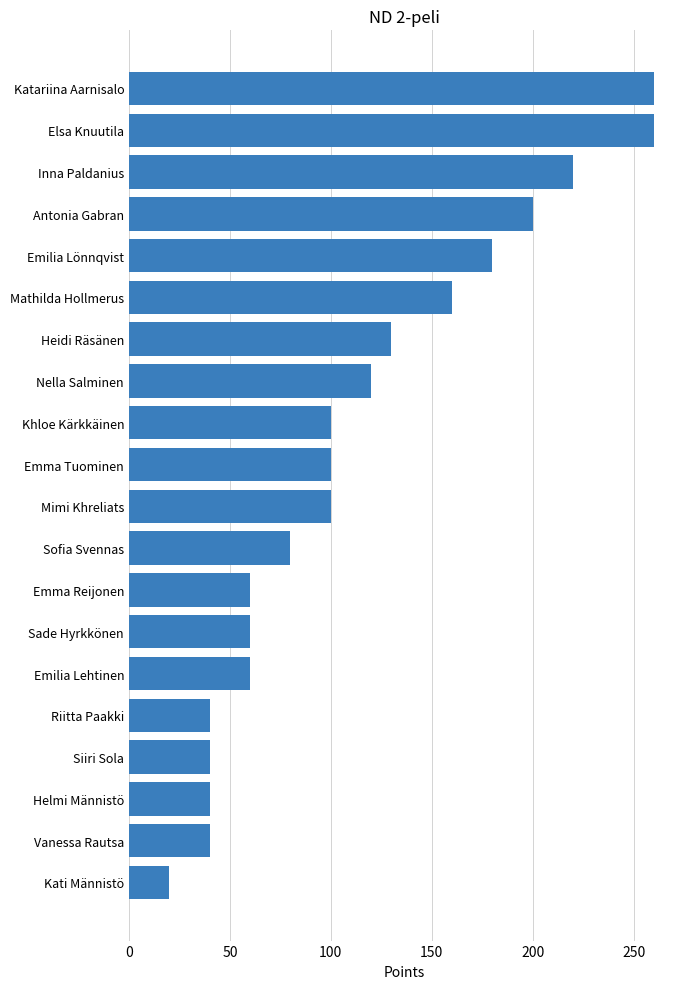

At which label is the value closest to 140?

Heidi Räsänen